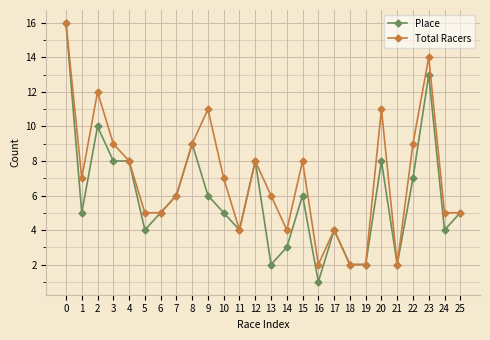

What is the difference between the maximum and minimum values in the Place series?

15